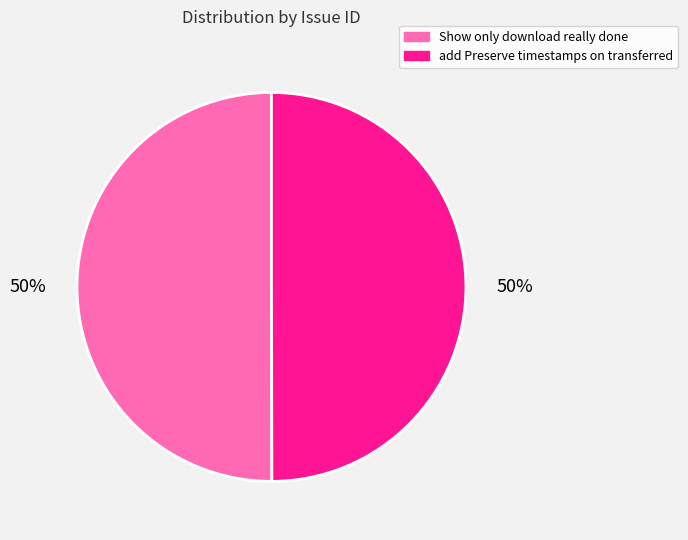

To the nearest percent, what percentage of the pie is add Preserve timestamps on transferred?

50%